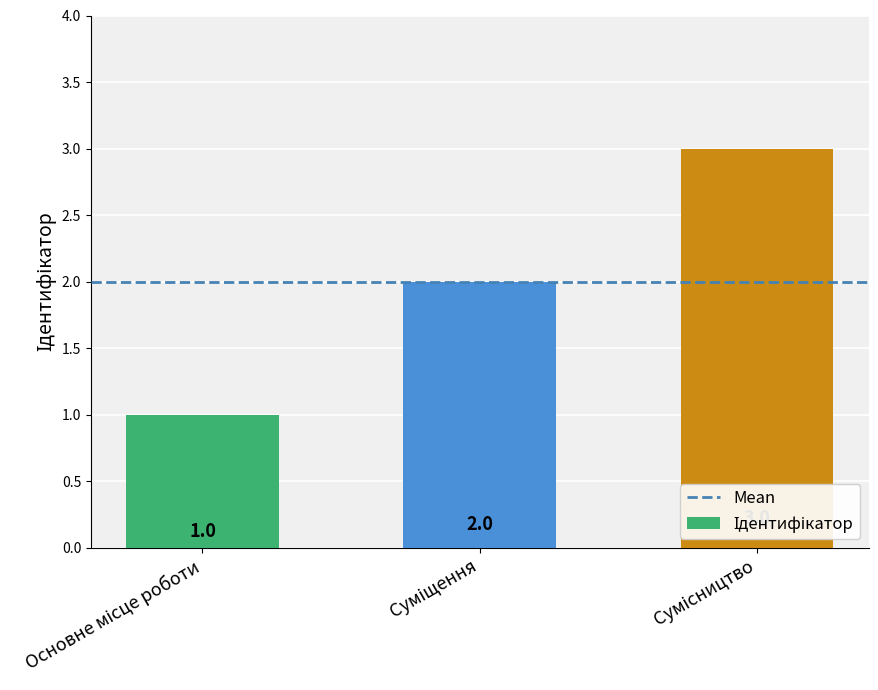

Does the chart contain stacked bars?

No